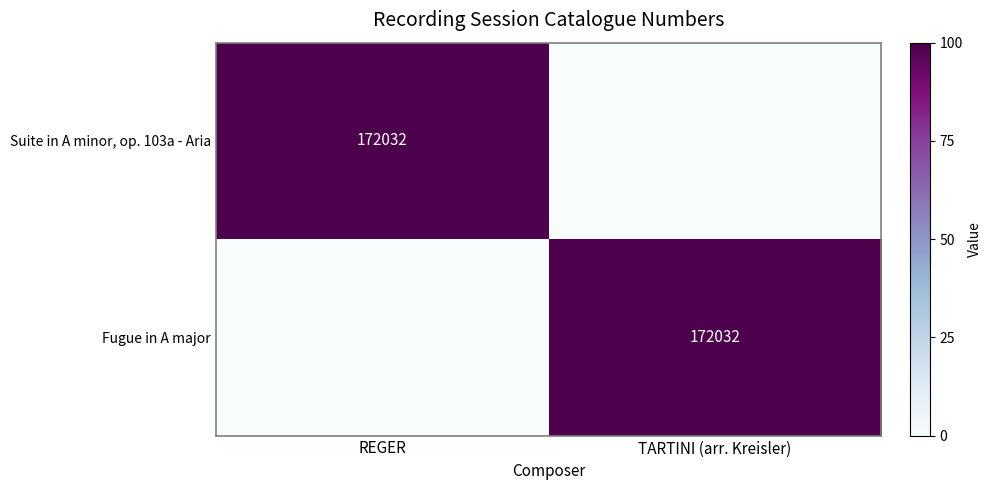

How many categories are shown in the chart?

2